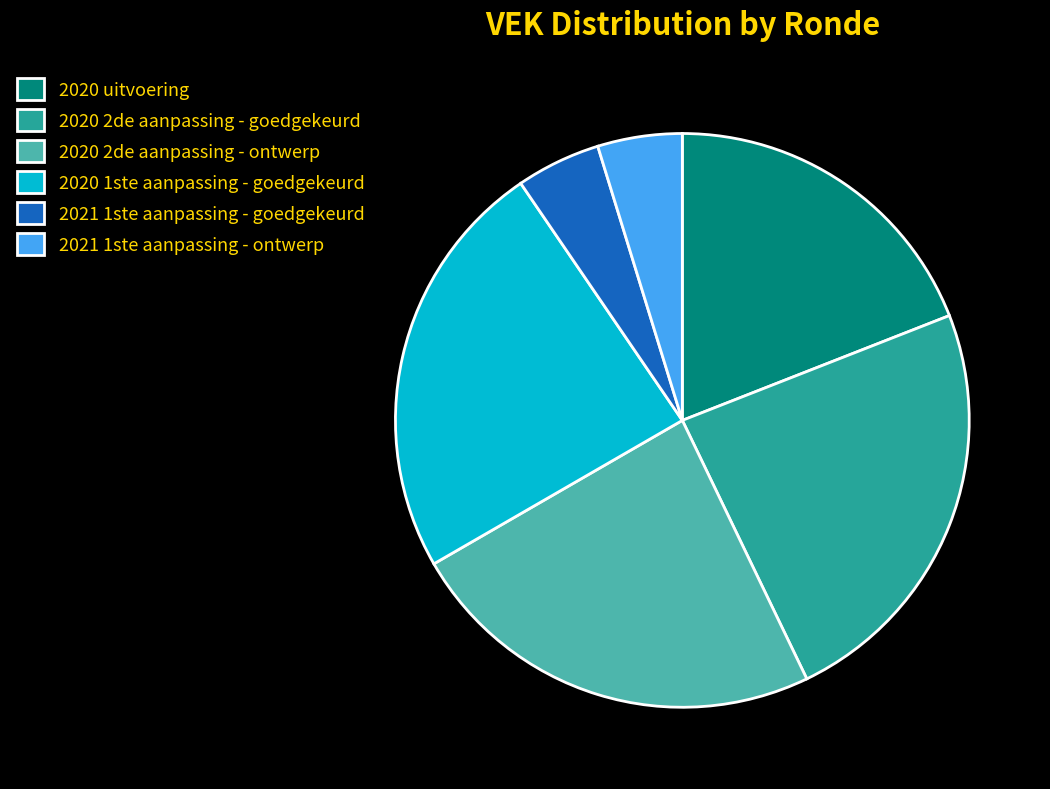

Is there a majority slice in this chart?

No